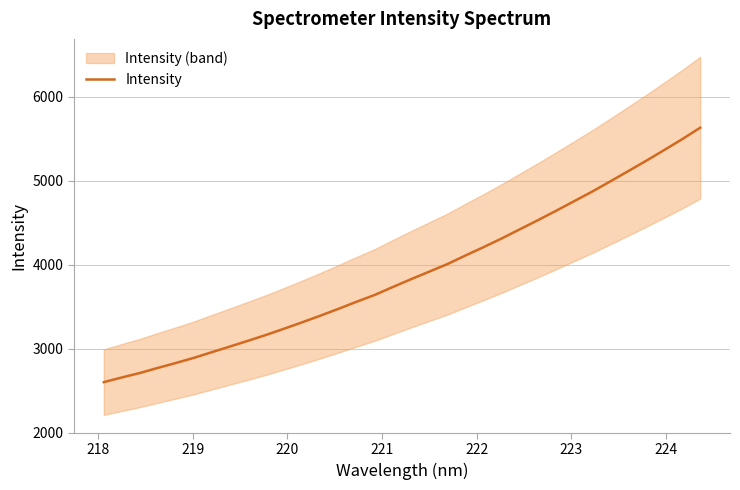

What is the greatest value displayed?

5629.6